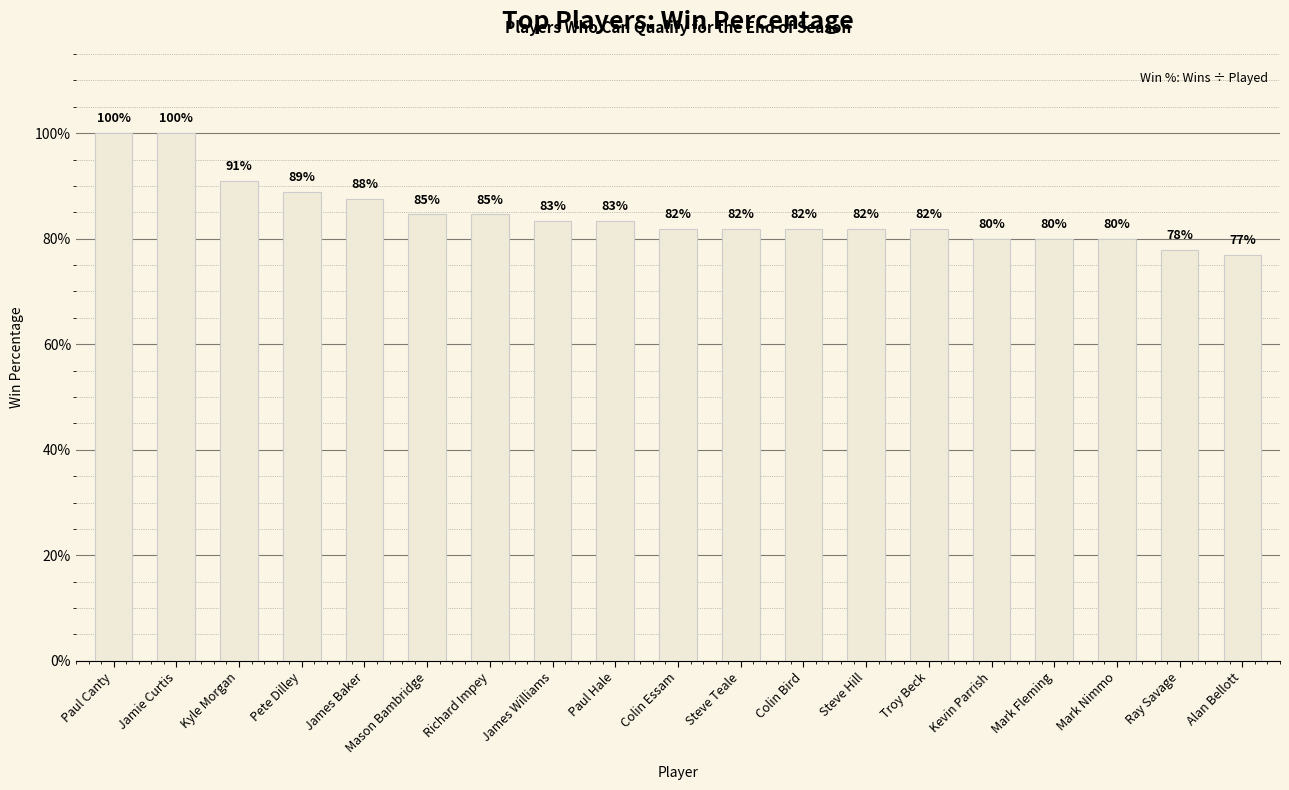

The value at Steve Teale is 0.3. True or false?

False